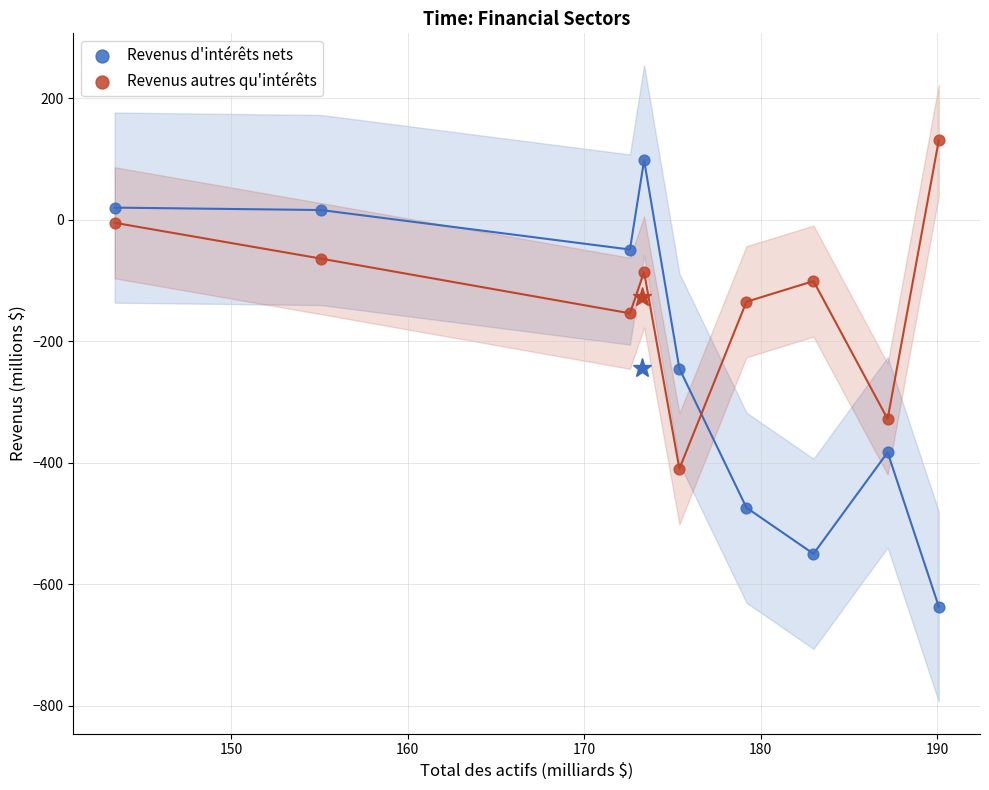

Which series has the widest spread of Y values?

Revenus d'intérêts nets